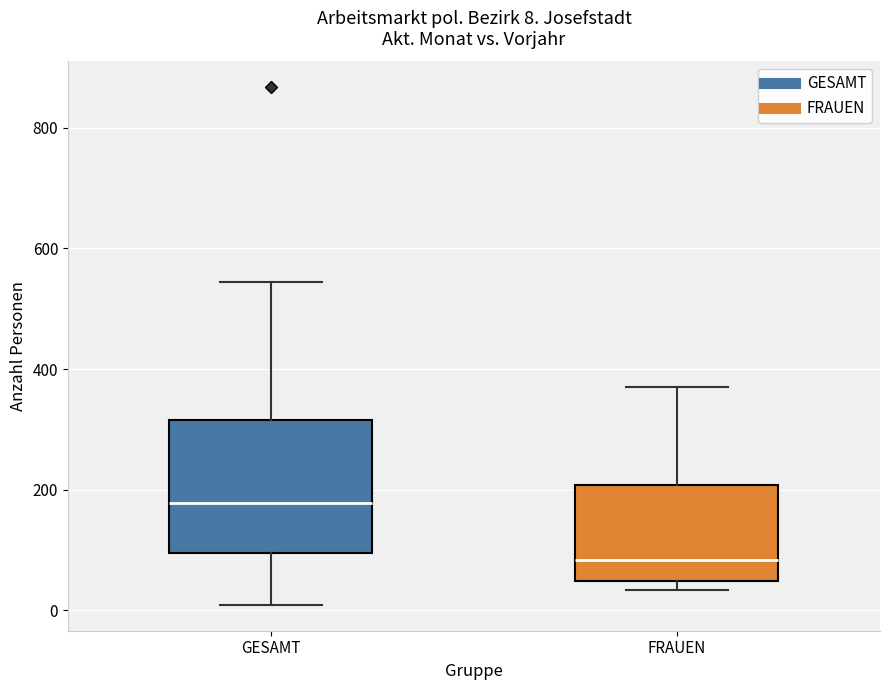

Comparing the boxes themselves (not the whiskers), which one is the tallest?

GESAMT